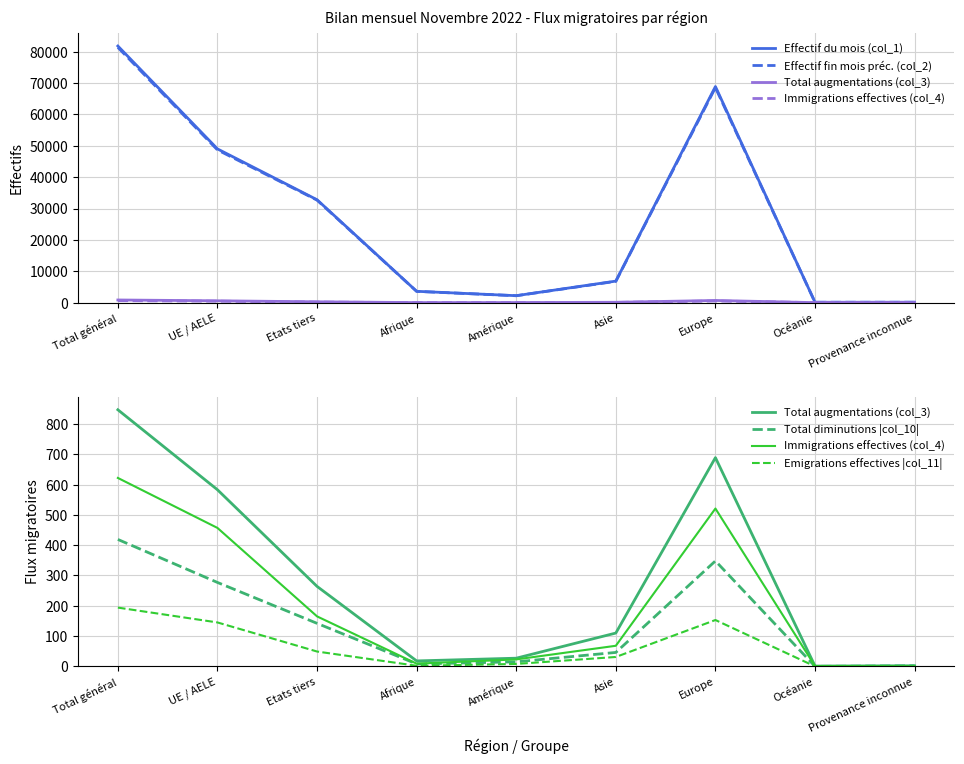

Is it true that Emigrations effectives |col_11| equals 2 at Afrique?

True